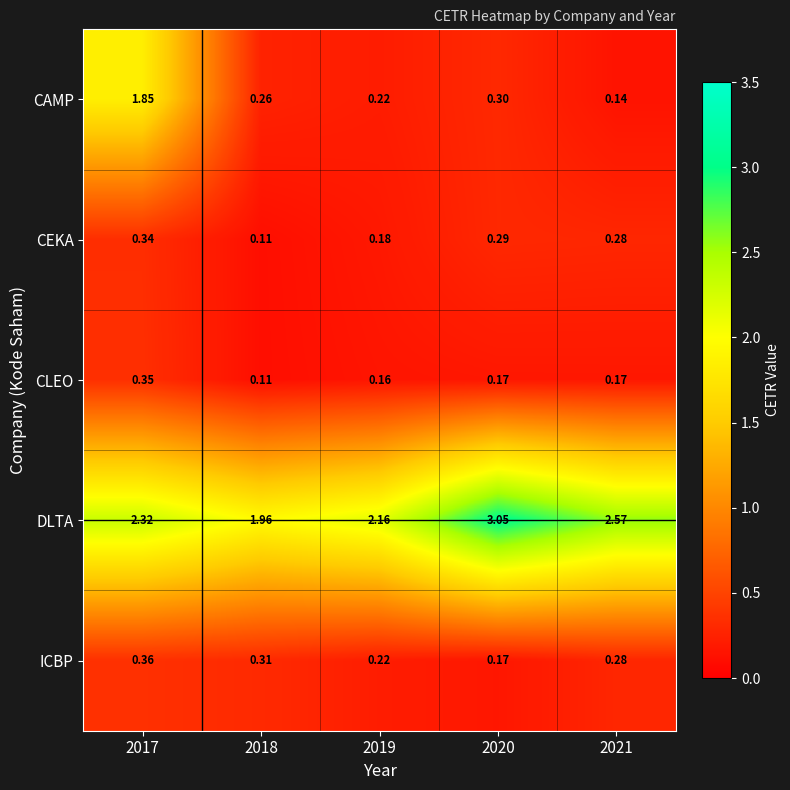

Which series has the largest range (max minus min)?

CAMP